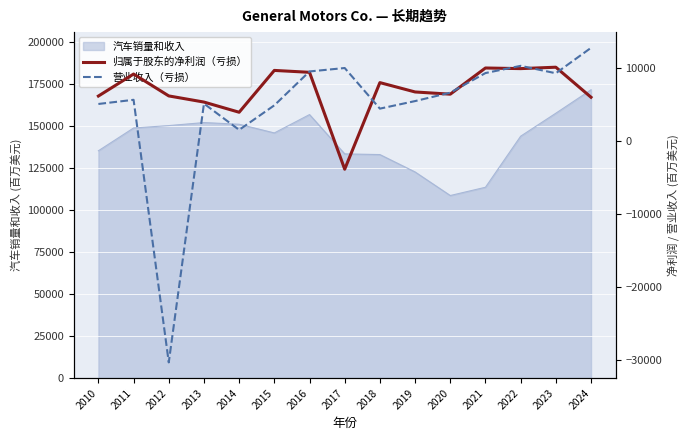

At which category does 营业收入（亏损） reach its first local valley?

2012